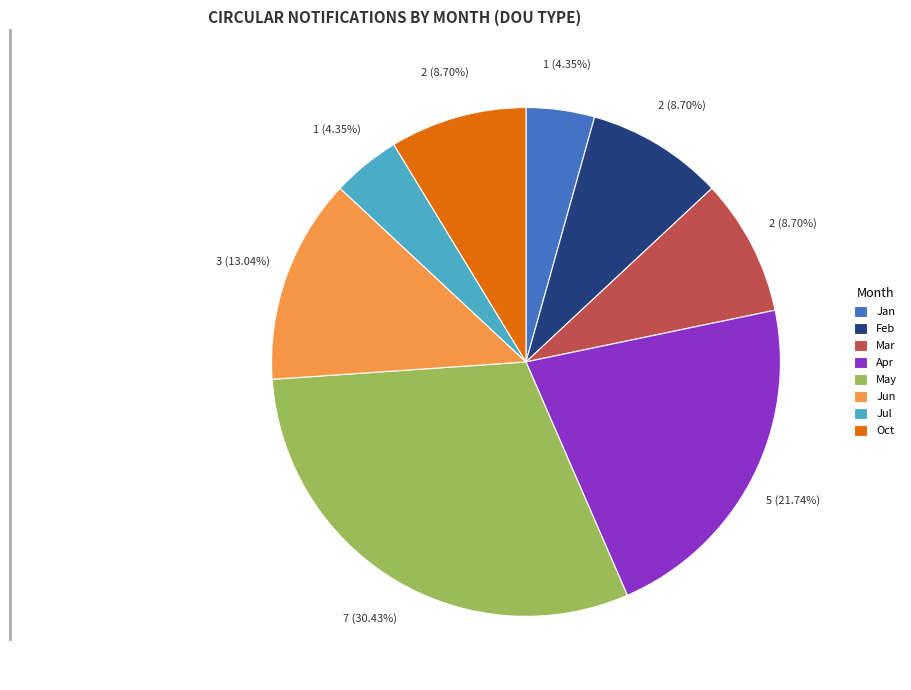

Do Jun and Feb together represent more than half of the pie?

No